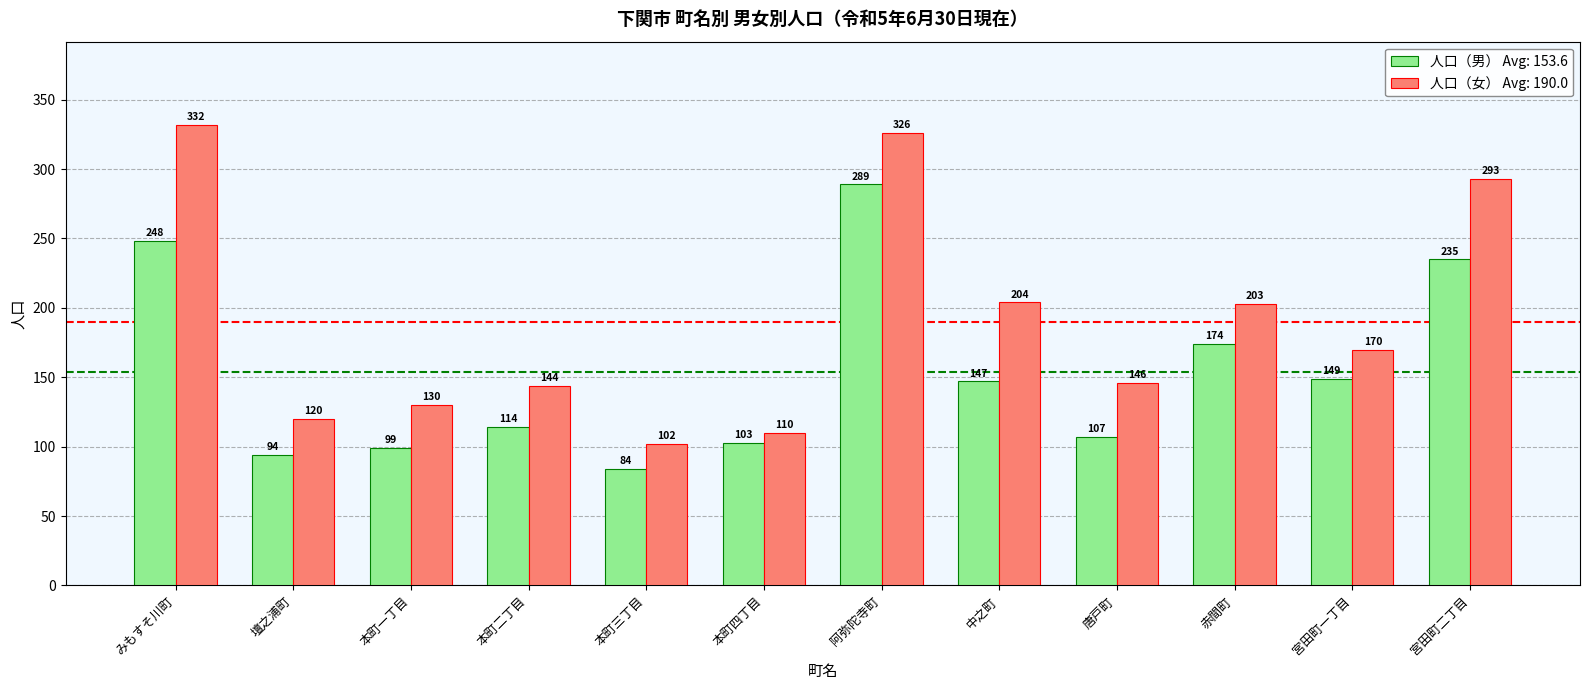

How many bars are there in each group?

2